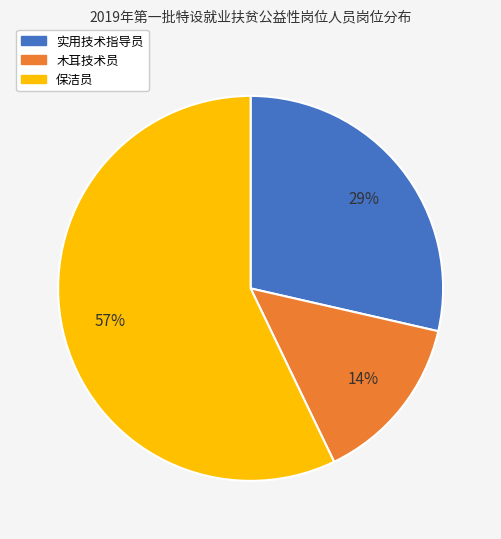

To the nearest percent, what is the average slice percentage?

33%